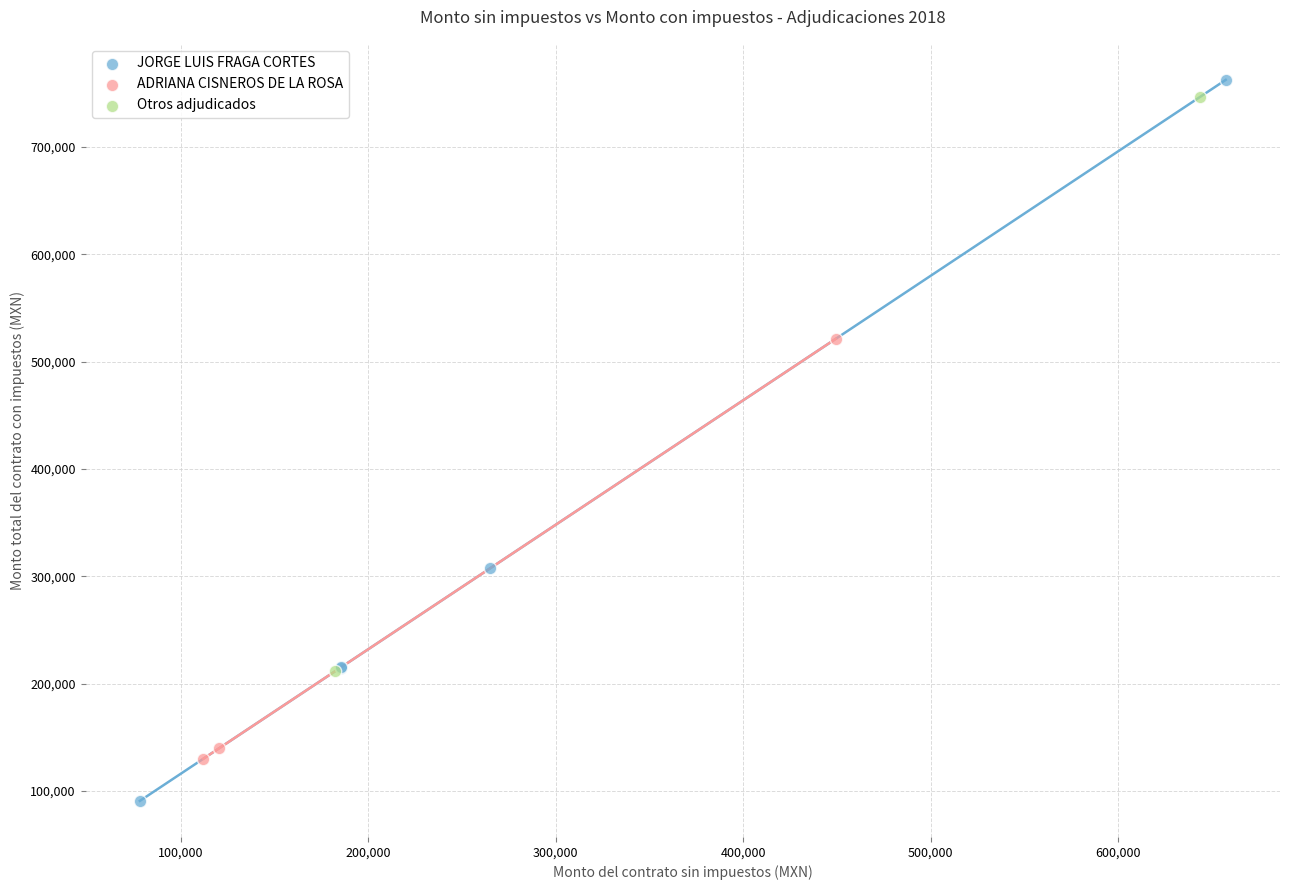

What are all the series names shown in the legend?

JORGE LUIS FRAGA CORTES, ADRIANA CISNEROS DE LA ROSA, Otros adjudicados